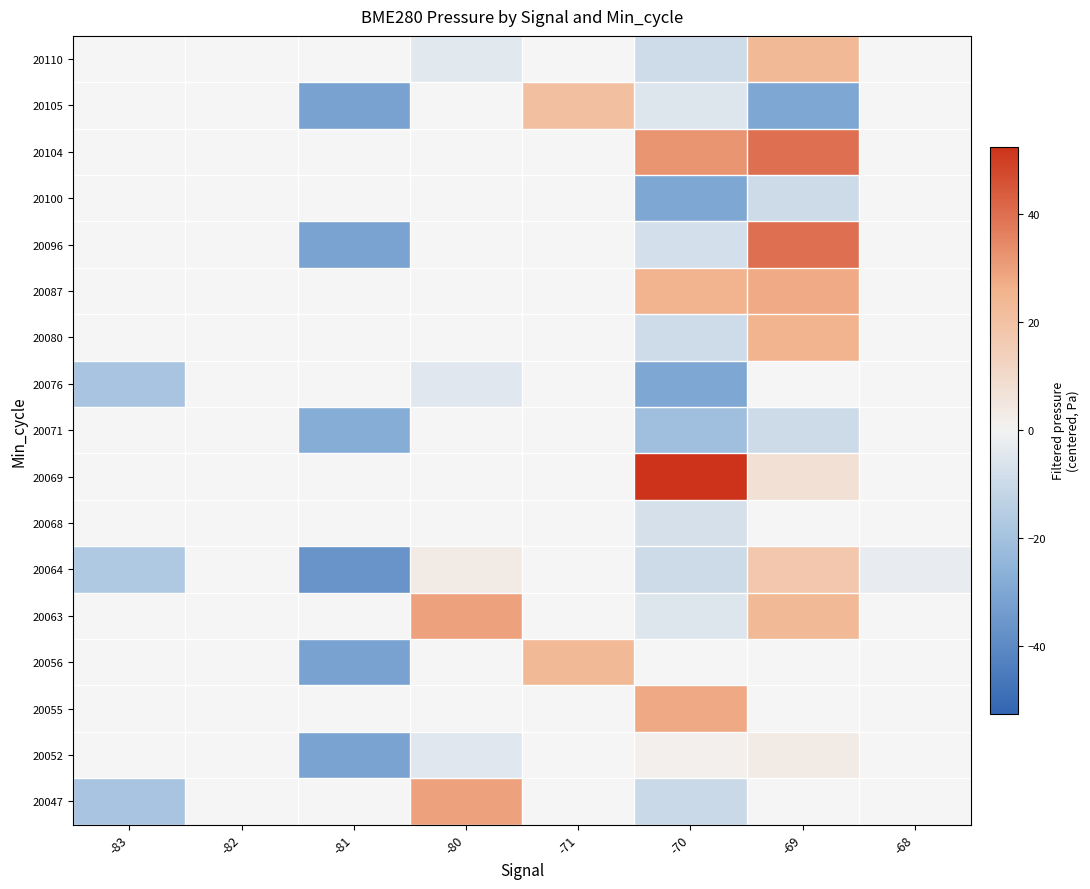

At how many categories does at least one series exceed 1?

4